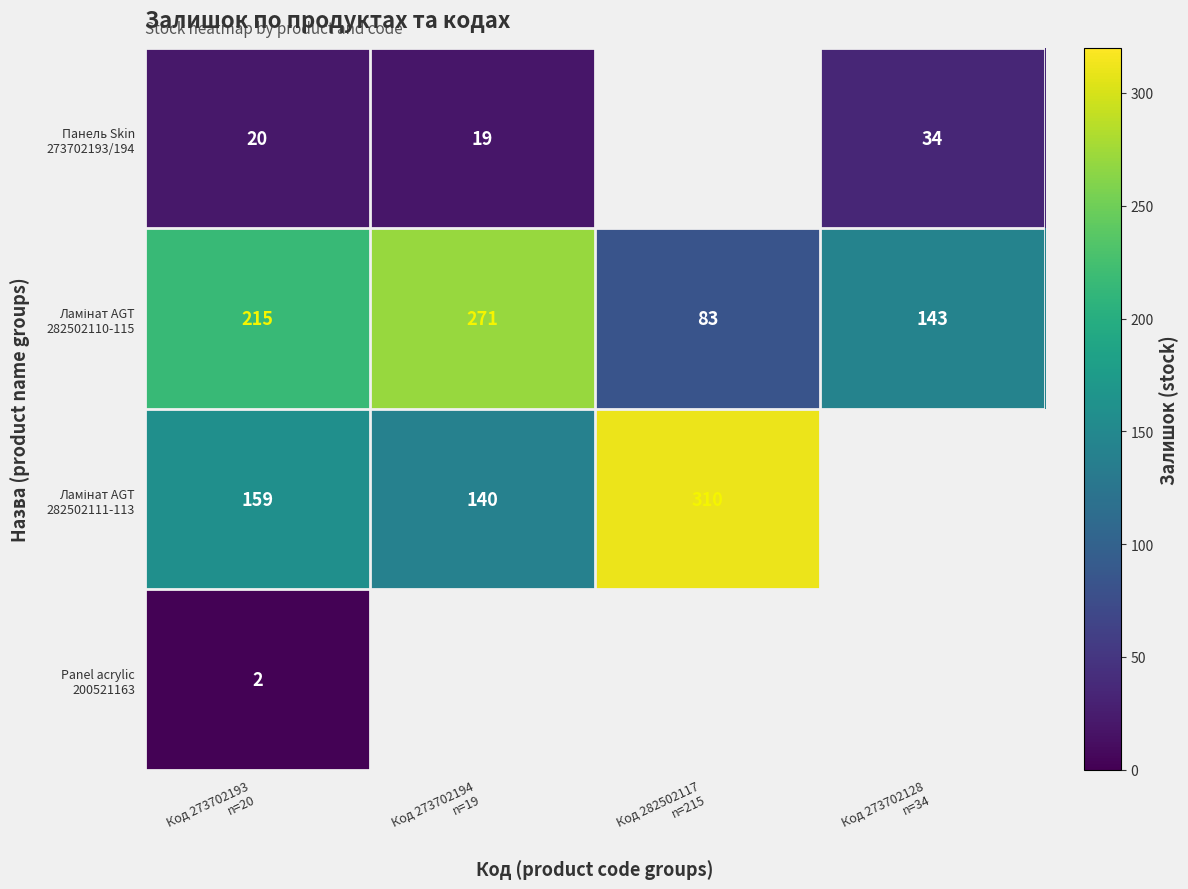

Where is Ламінат AGT 282502111-113 nearest to the value 225?

Код 273702193 n=20